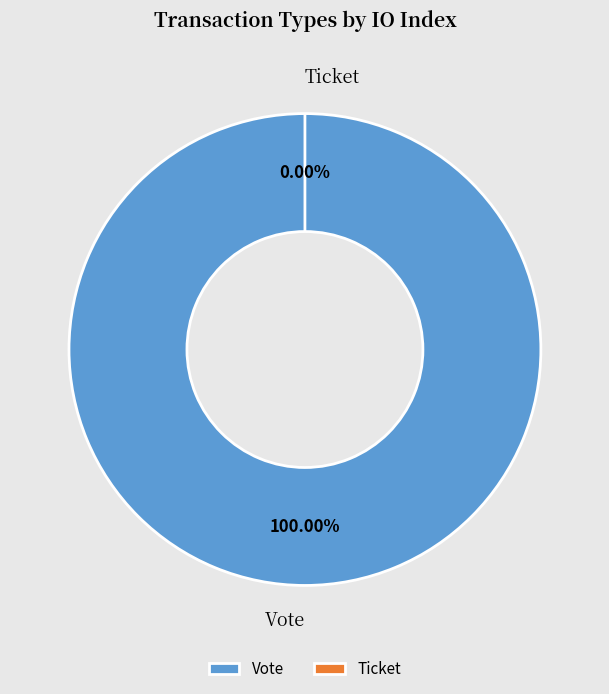

To the nearest percent, what portion does Vote represent?

100%